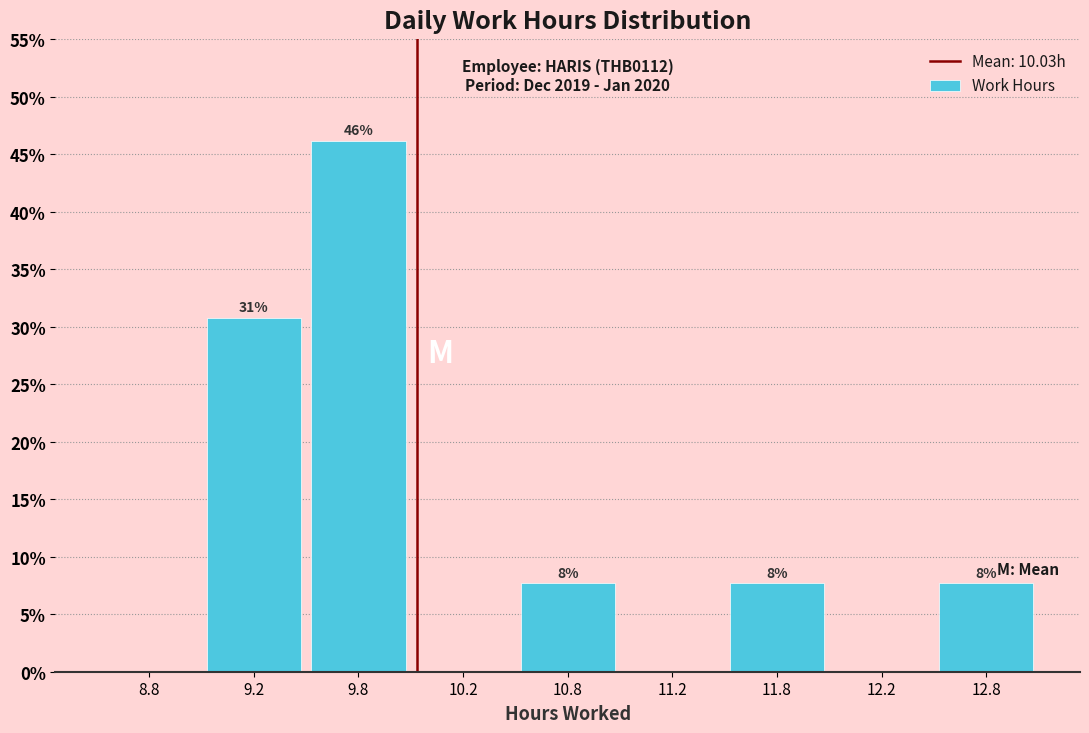

Are the bars horizontal?

No